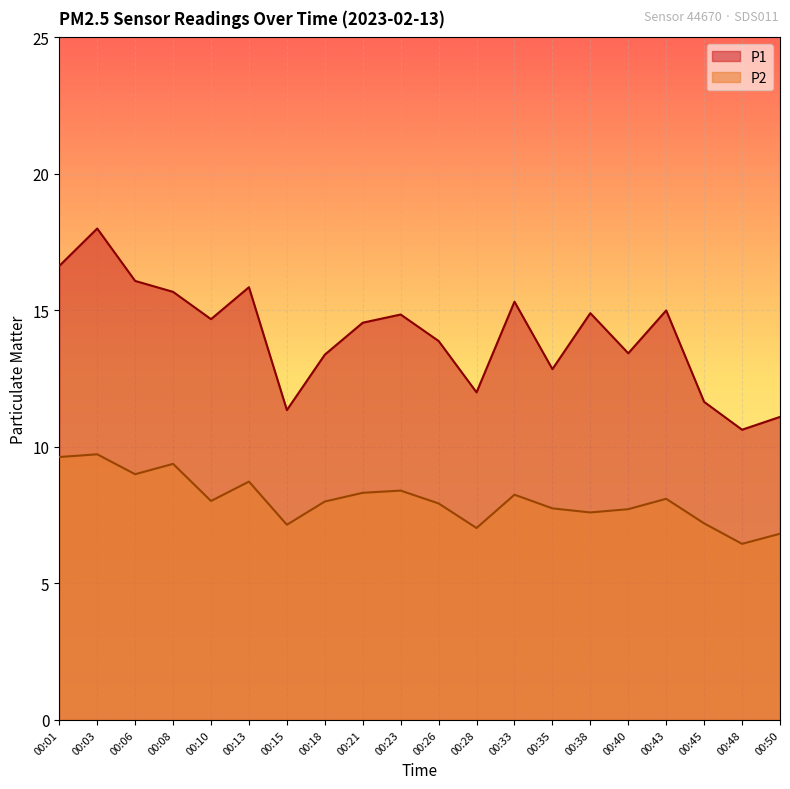

The value of P2 at 00:18 is 11.5. True or false?

False